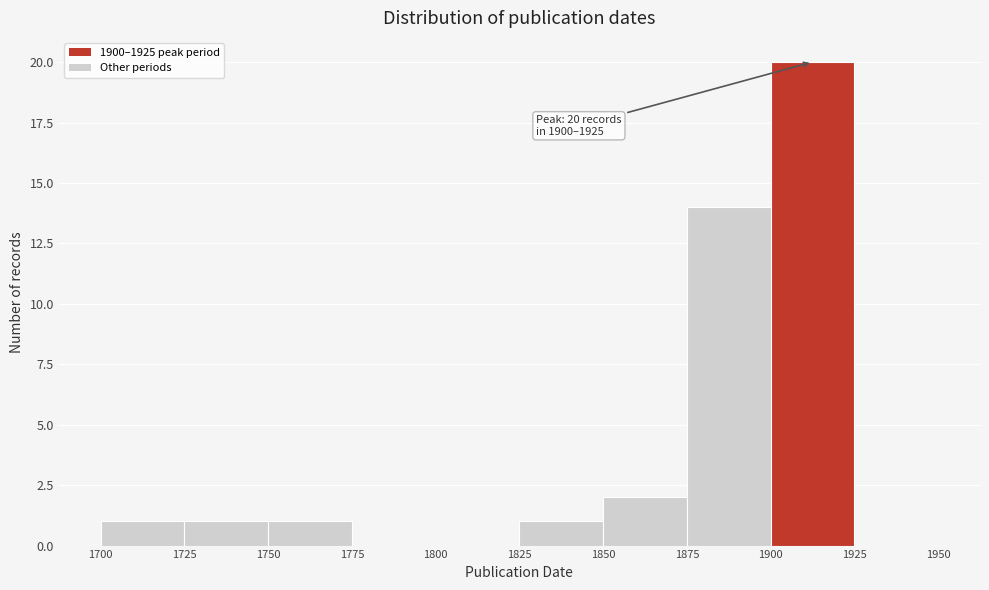

Which range on the x-axis has the tallest bar?

1900 to 1925